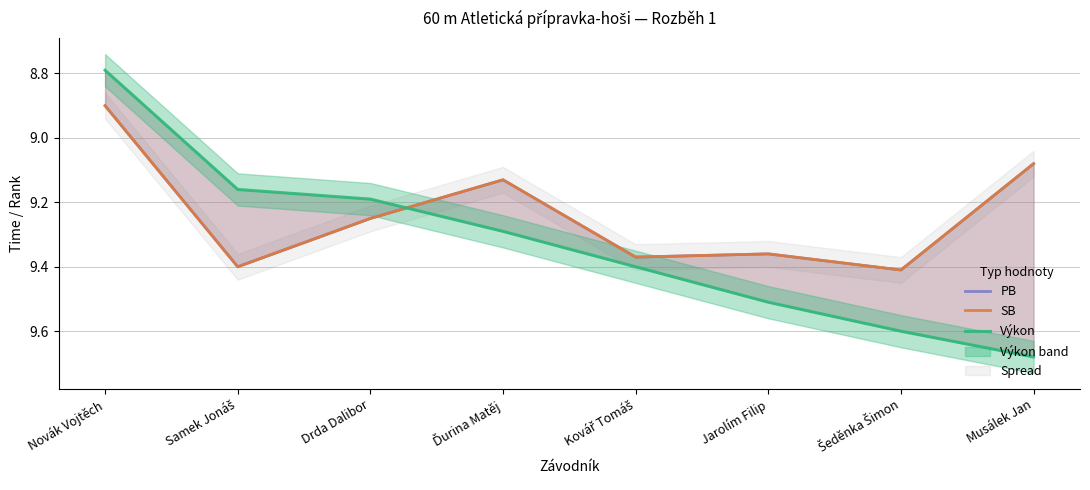

Is the value of Výkon at Samek Jonáš greater than the value of SB at Samek Jonáš?

No